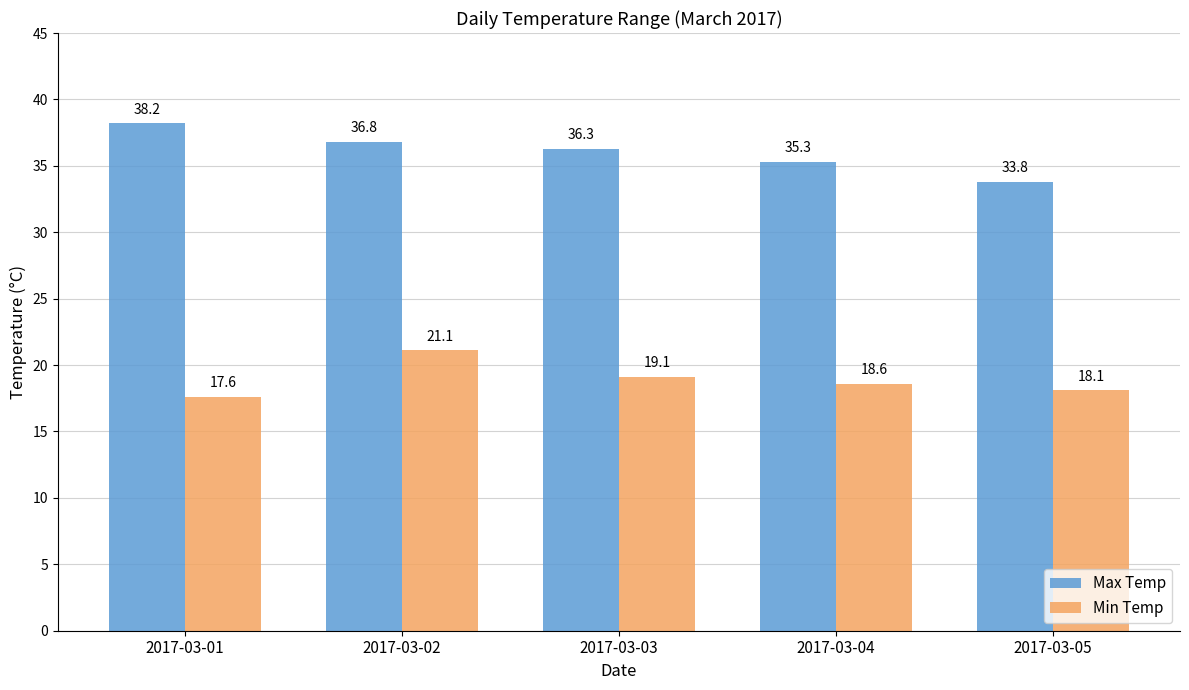

At how many categories does at least one series exceed 35?

4